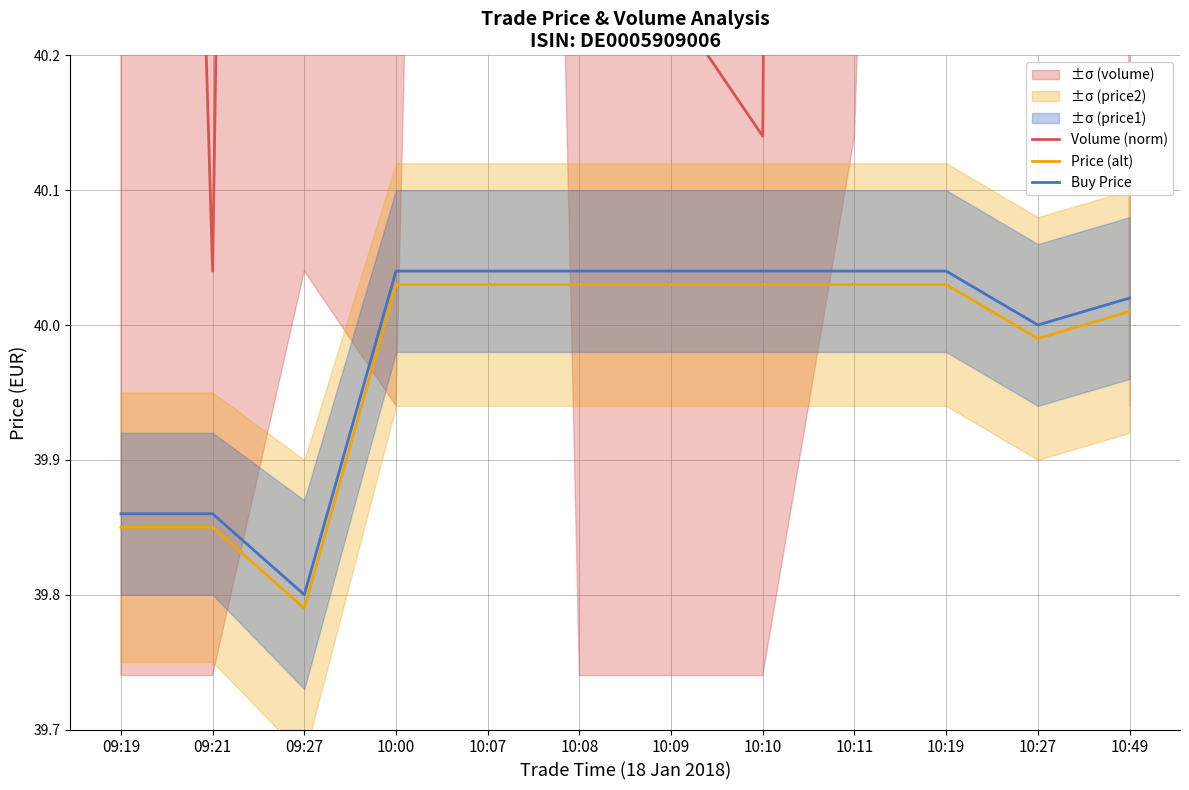

The Volume (norm) series shows 40.1 at 10:10. True or false?

True